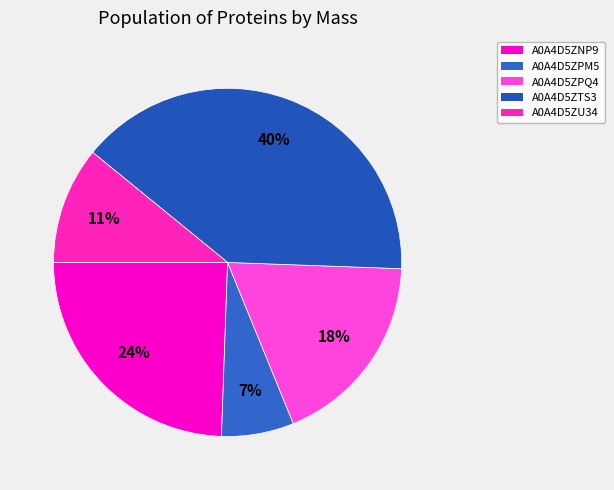

Combined, what portion of the pie is A0A4D5ZTS3 and A0A4D5ZPM5?

46.4%